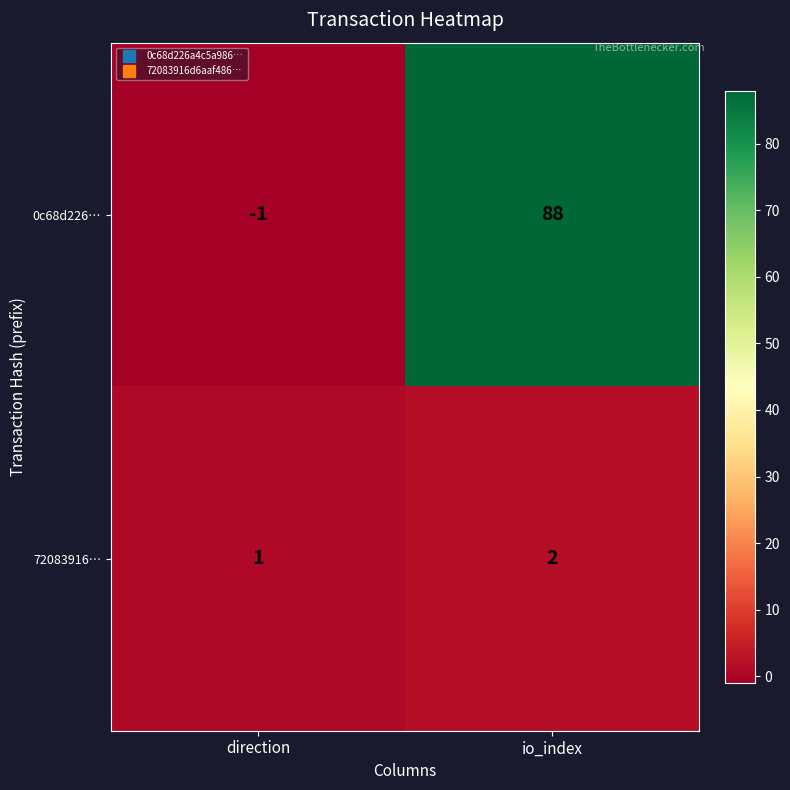

Rank the series by their maximum value, from lowest to highest.

72083916…, 0c68d226…